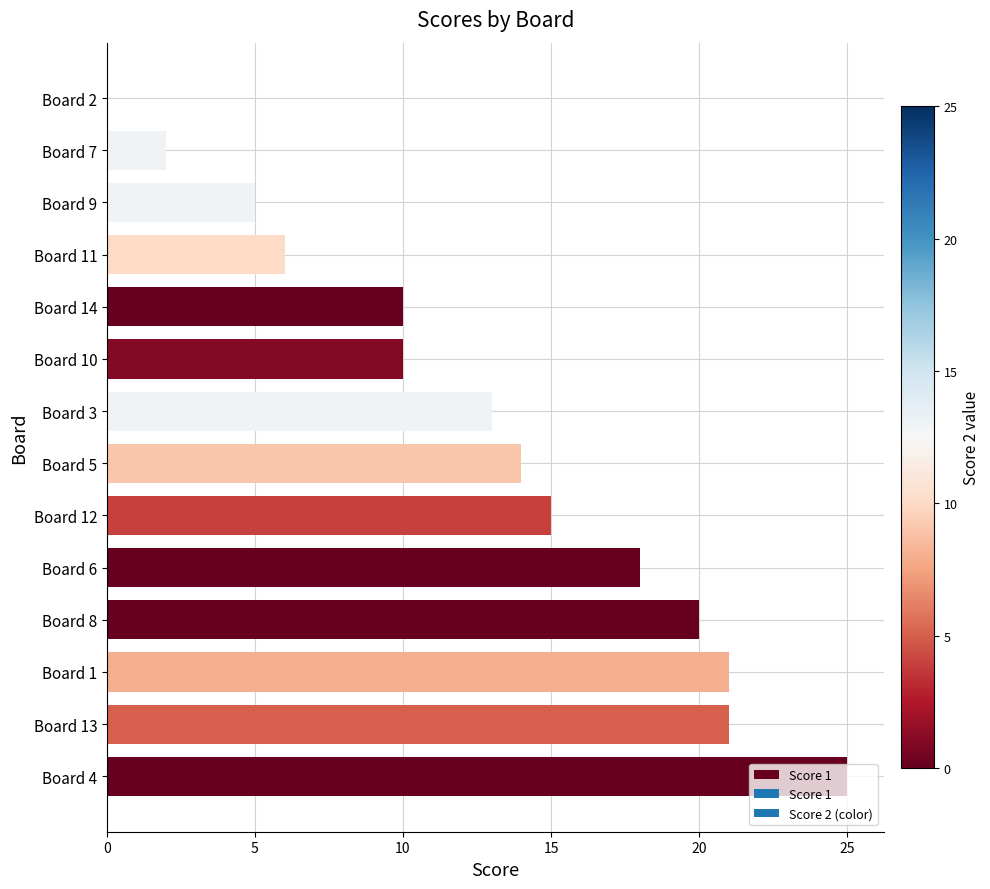

Which category has the highest value across all series?

Board 4